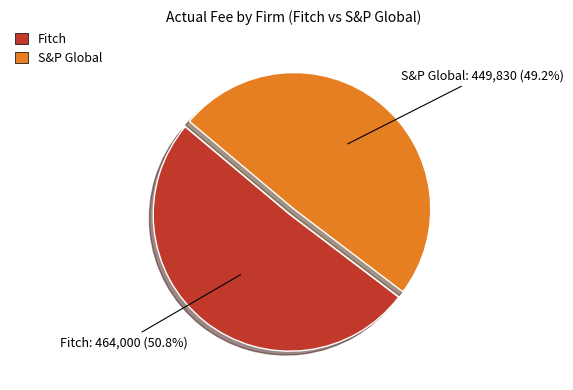

Which slice is the largest?

Fitch